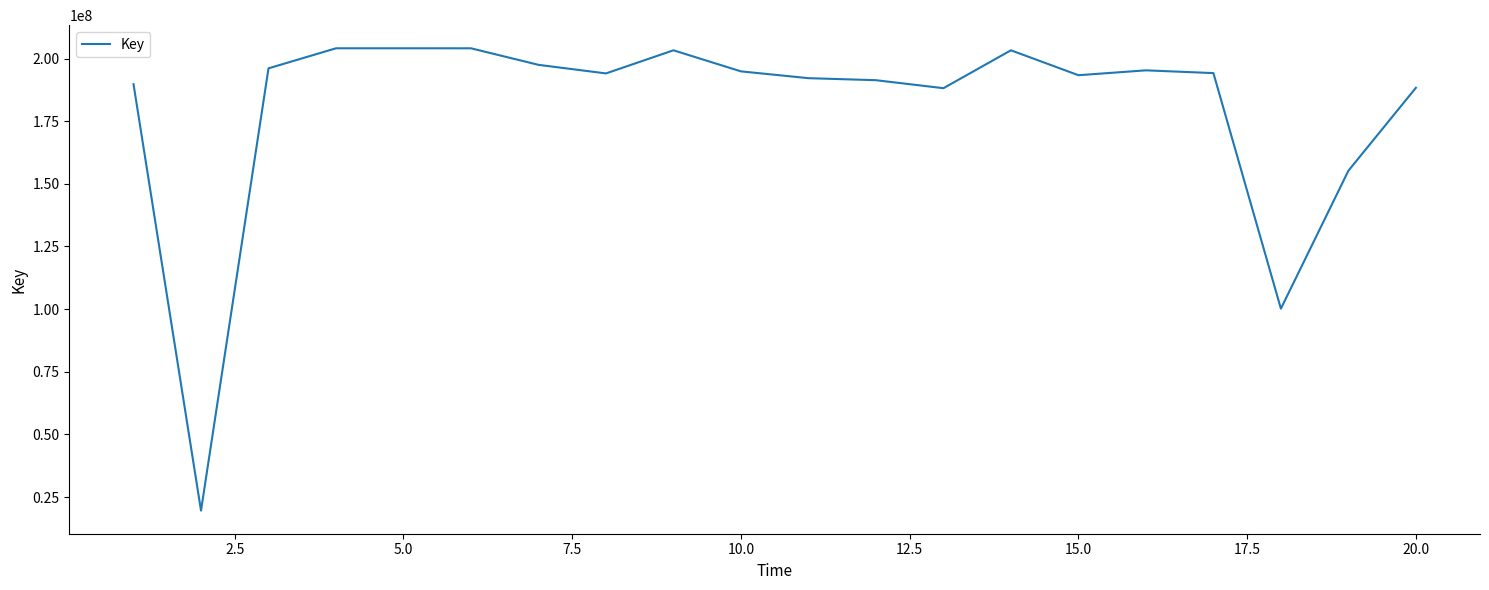

What is the minimum value shown in the chart?

19626324